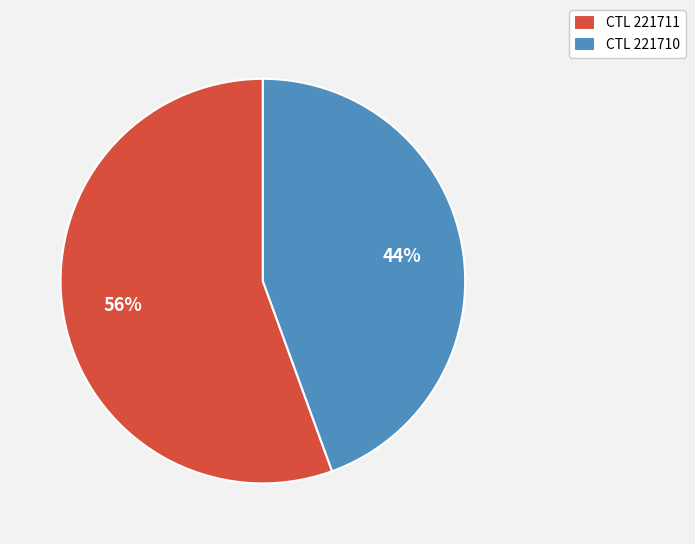

What is the largest slice in the pie chart?

CTL 221711